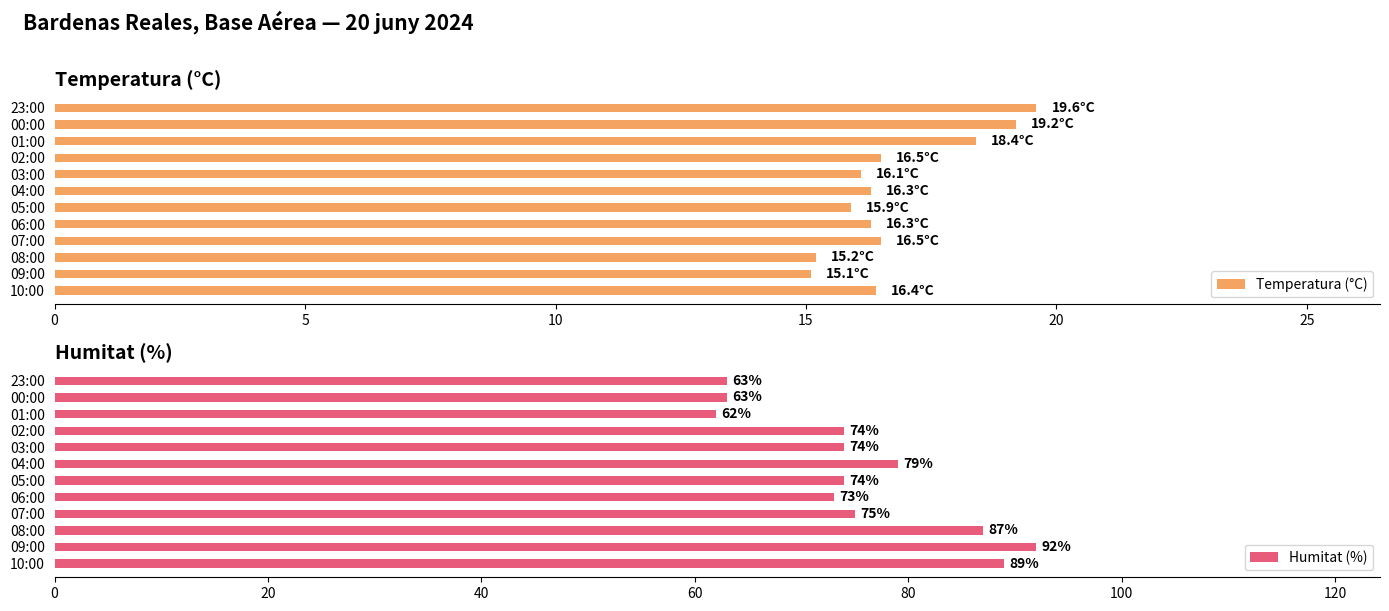

What is the minimum value for Temperatura (°C)?

15.1